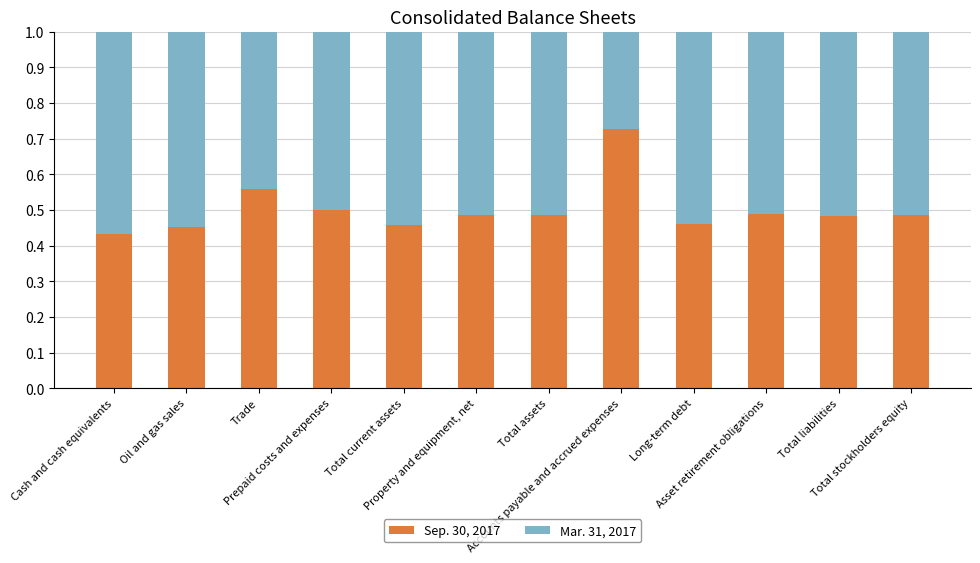

What is the sum of all Sep. 30, 2017 values?

6.0